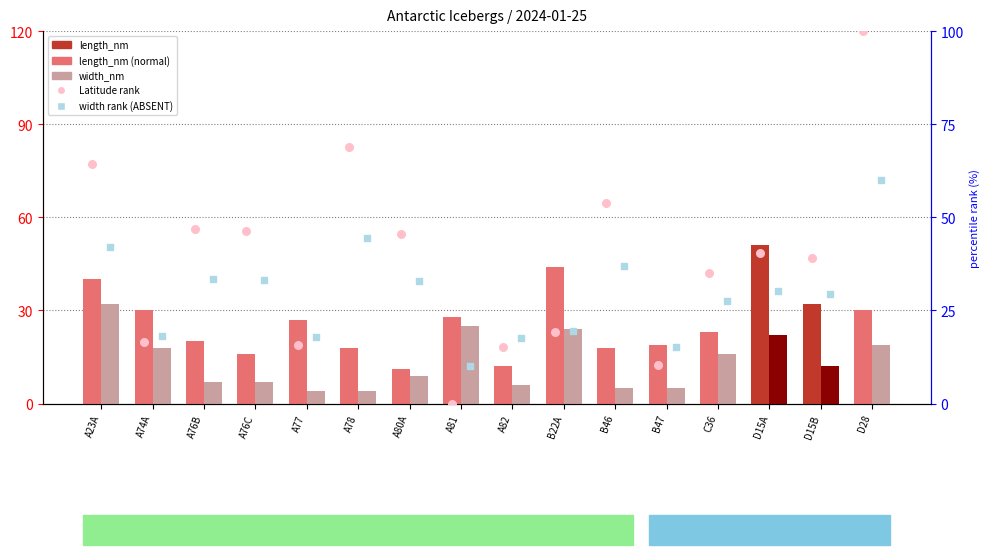

What is the total value across all series at D15B?

112.6